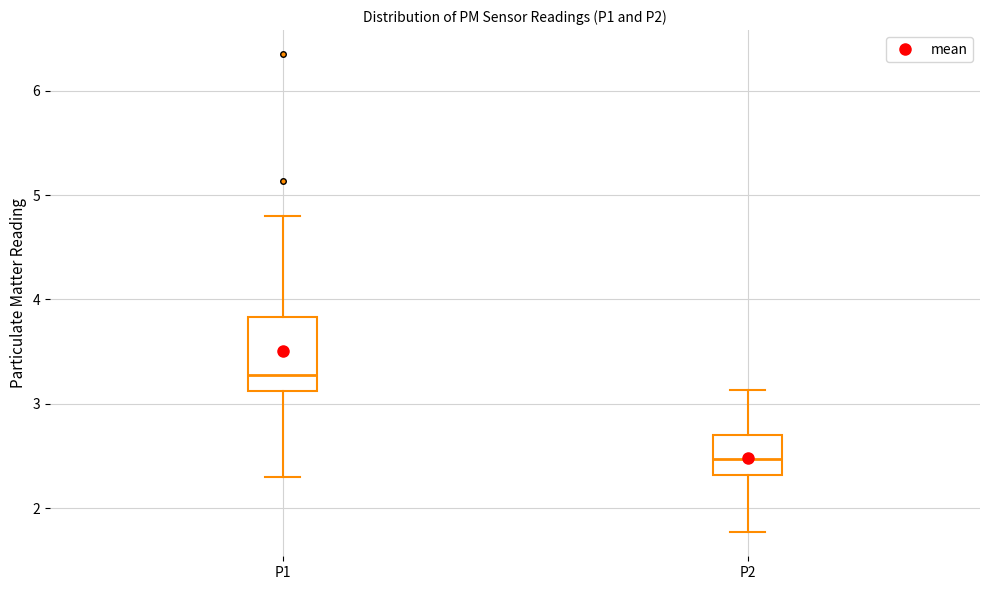

Which box's median line is the highest?

P1